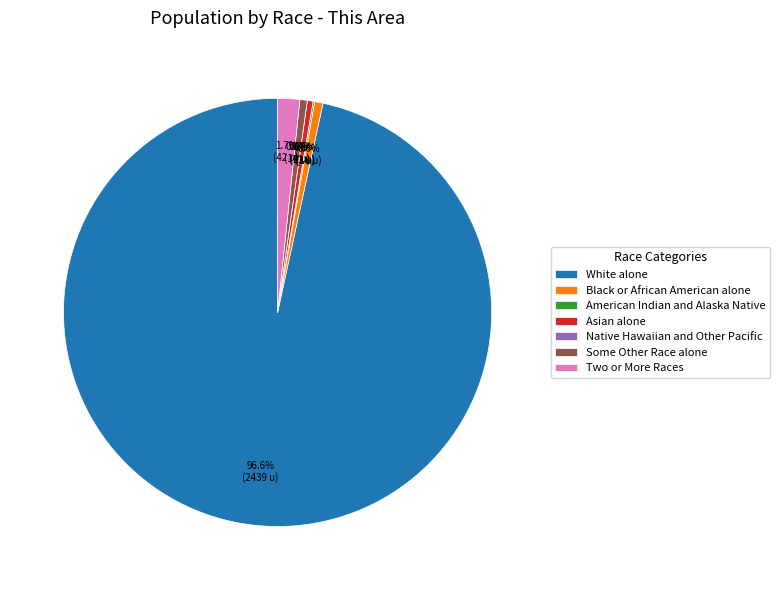

The Native Hawaiian and Other Pacific slice represents 1% of the pie. True or false?

False